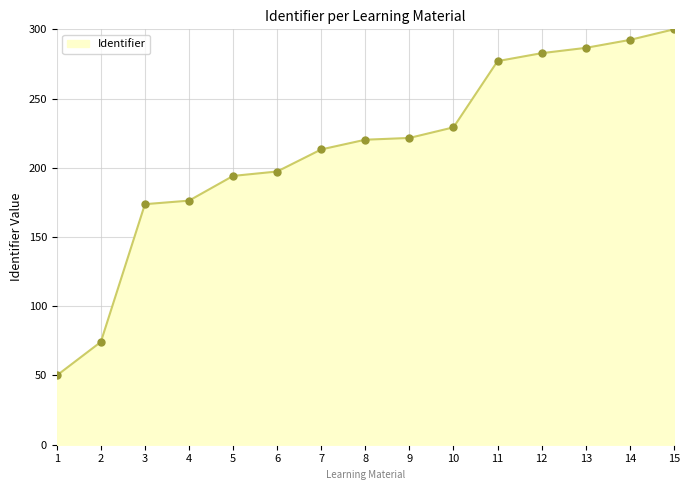

The chart shows a value of 78.9 at 12. True or false?

False